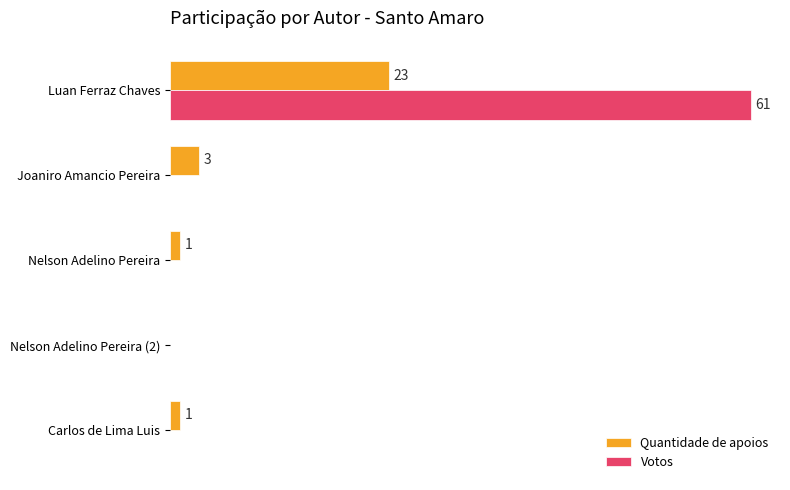

Between Luan Ferraz Chaves and Nelson Adelino Pereira, which series saw the biggest shift?

Votos